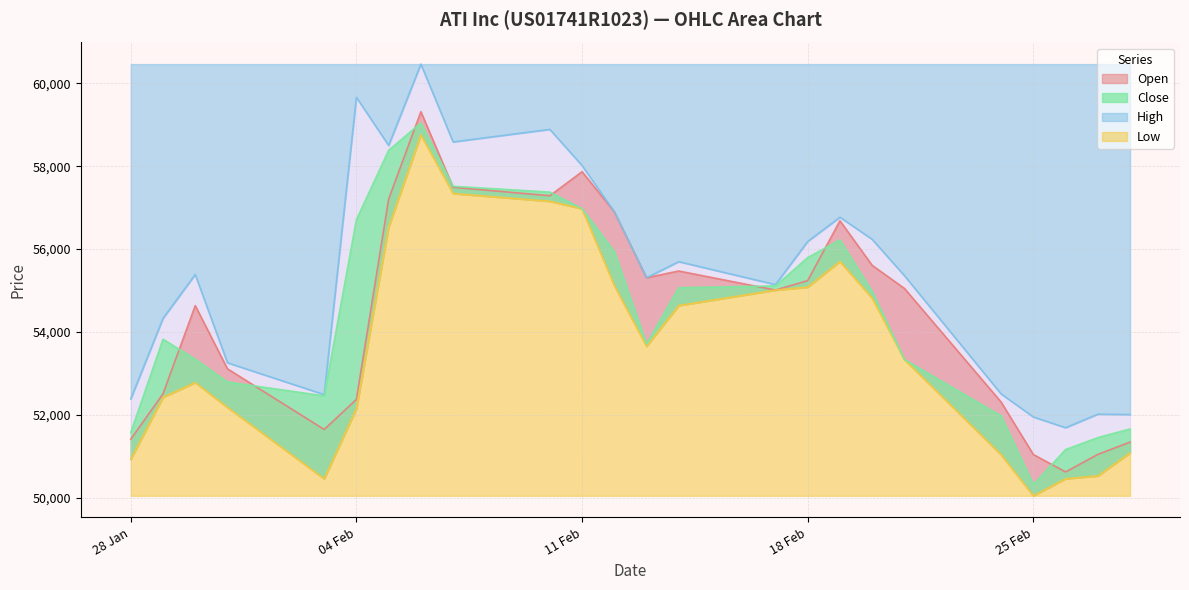

In Low, how many points are lower than both neighbors (excluding endpoints)?

3